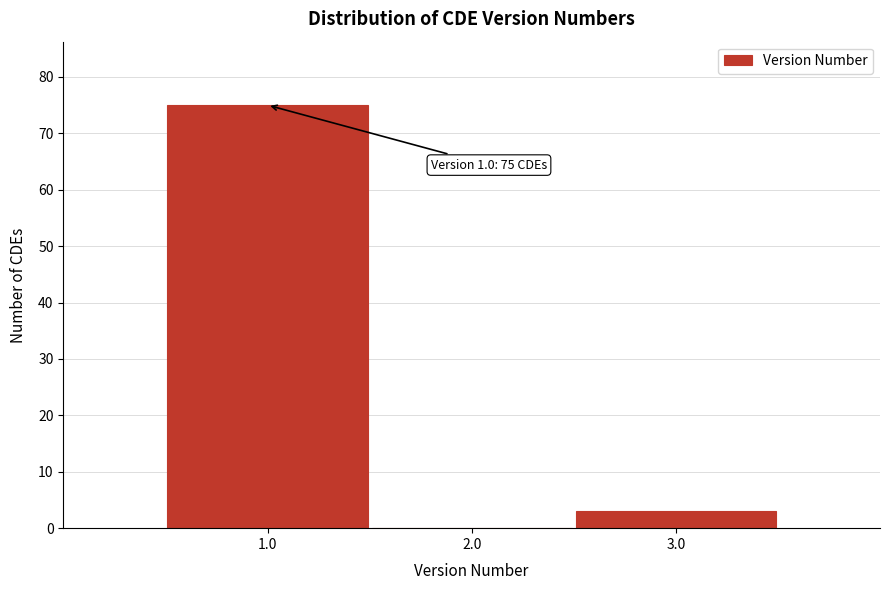

Over which range of the x-axis is the bar tallest?

0.5 to 1.5